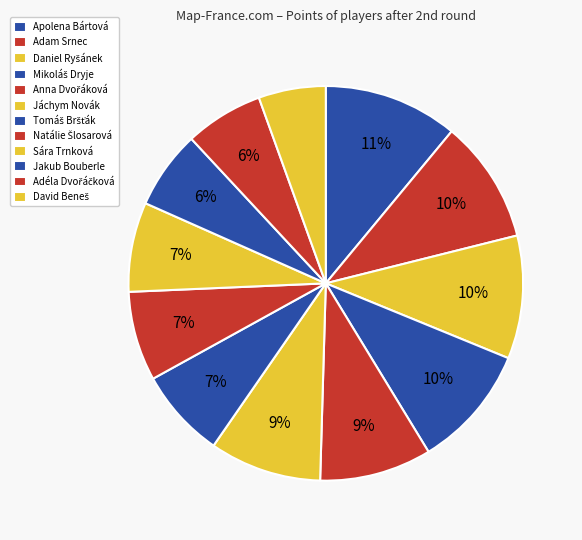

Count the number of slices in the pie.

12